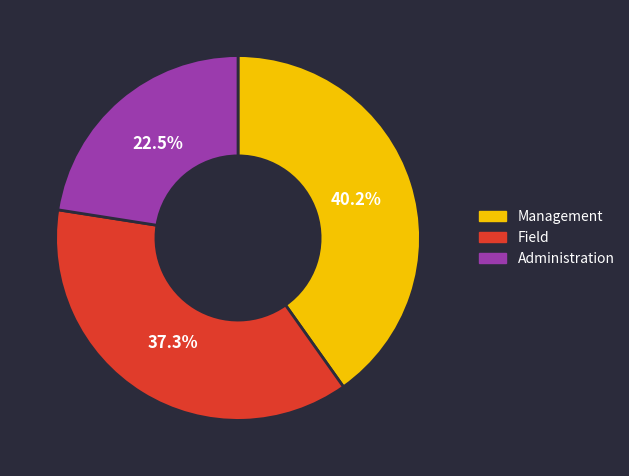

Is there a majority slice in this chart?

No